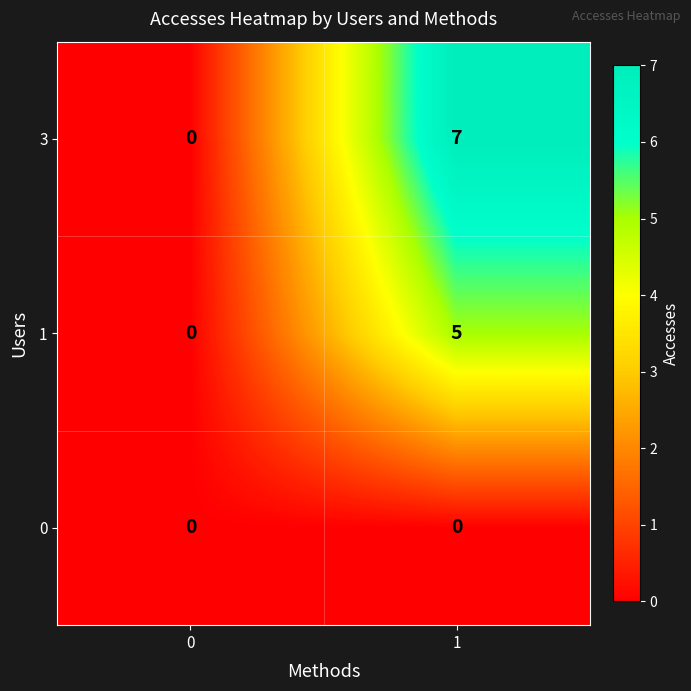

Reading left to right, what are all the values shown in this chart?

3: 0=0	1=7
1: 0=0	1=5
0: 0=0	1=0